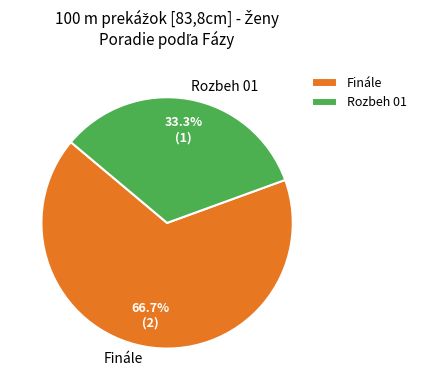

Is Finále the majority of the pie?

Yes